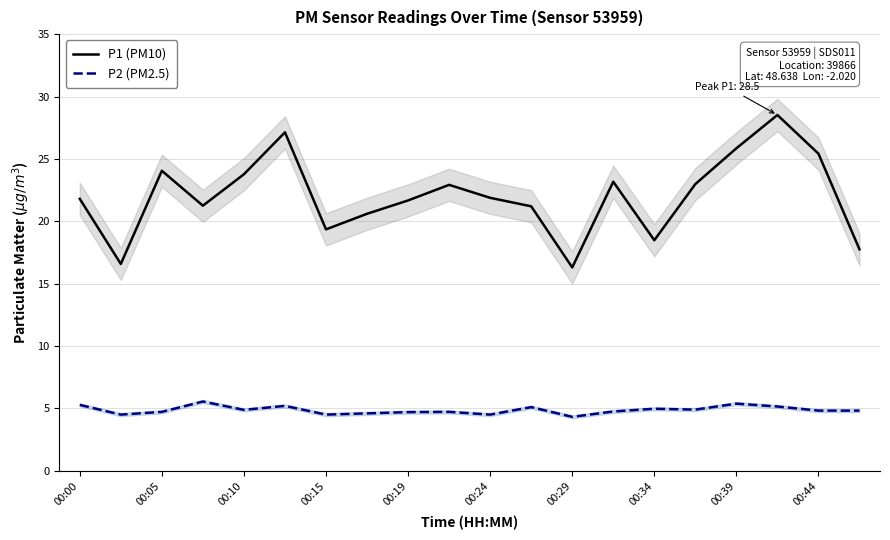

True or false: P1 (PM10) and P2 (PM2.5) cross at least once.

False